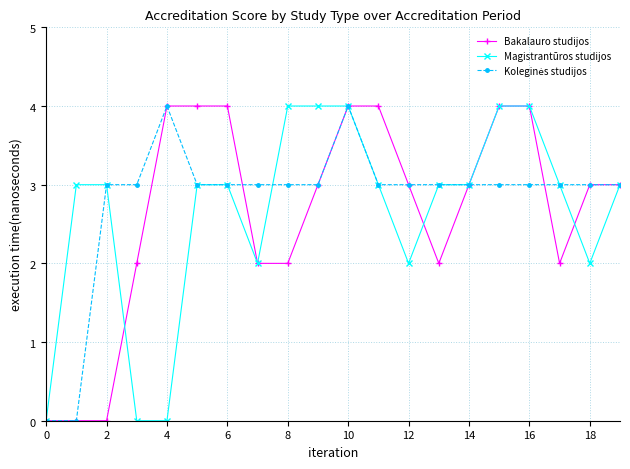

What is the average value of the Bakalauro studijos series?

3